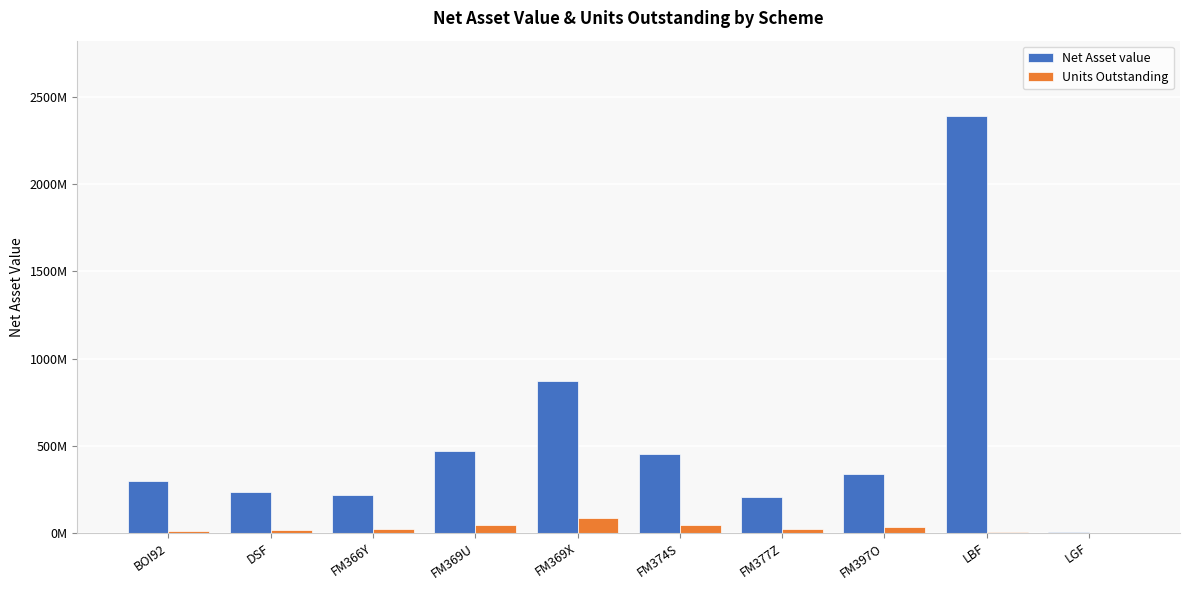

What position from the right is FM374S?

5